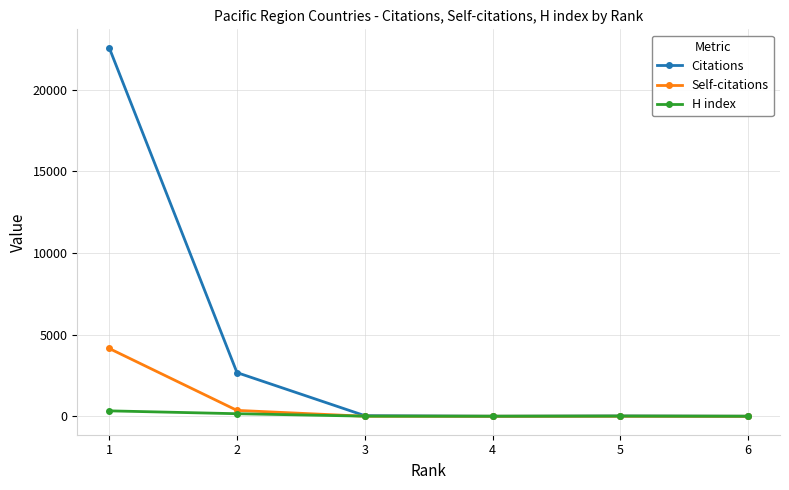

What is the sum of all Citations values?

25304